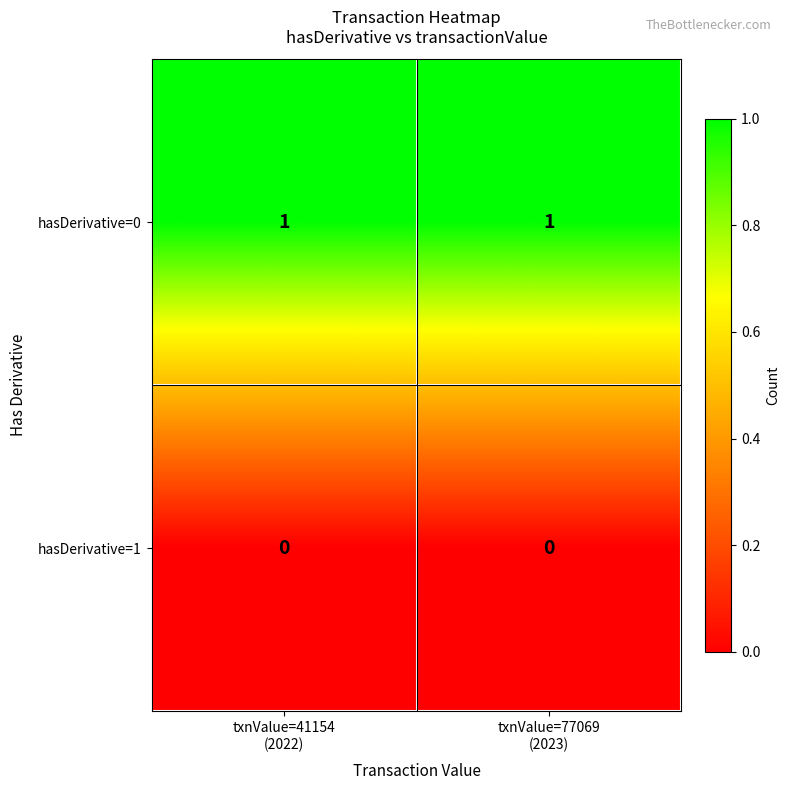

Which series has the largest total across all categories?

hasDerivative=0